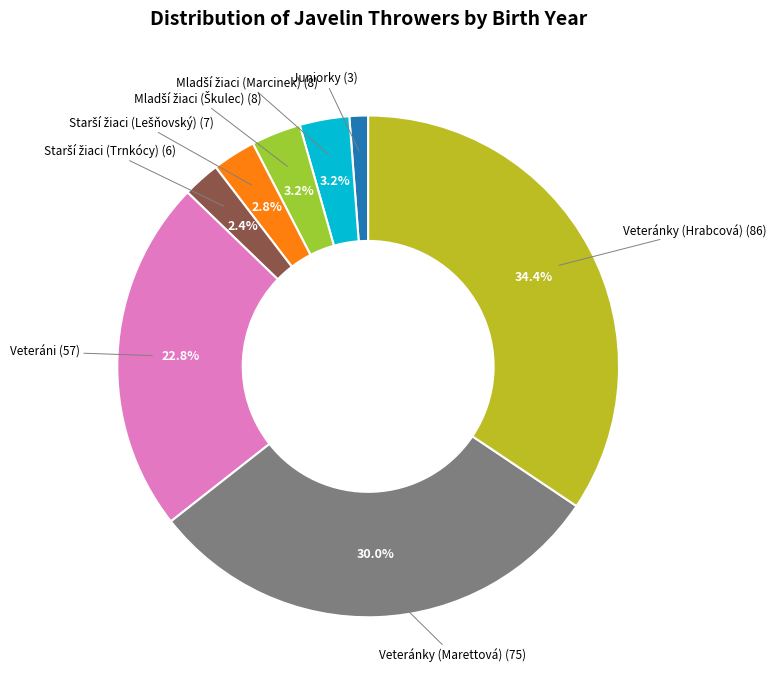

Is there any slice that represents more than half of the pie?

No